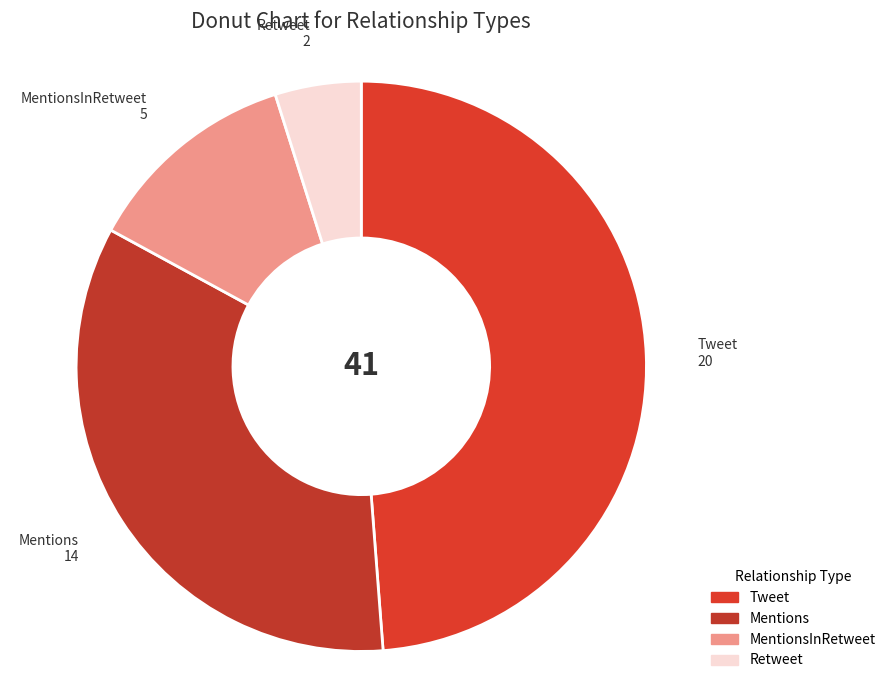

Is it true that Mentions is 34% of the pie?

True